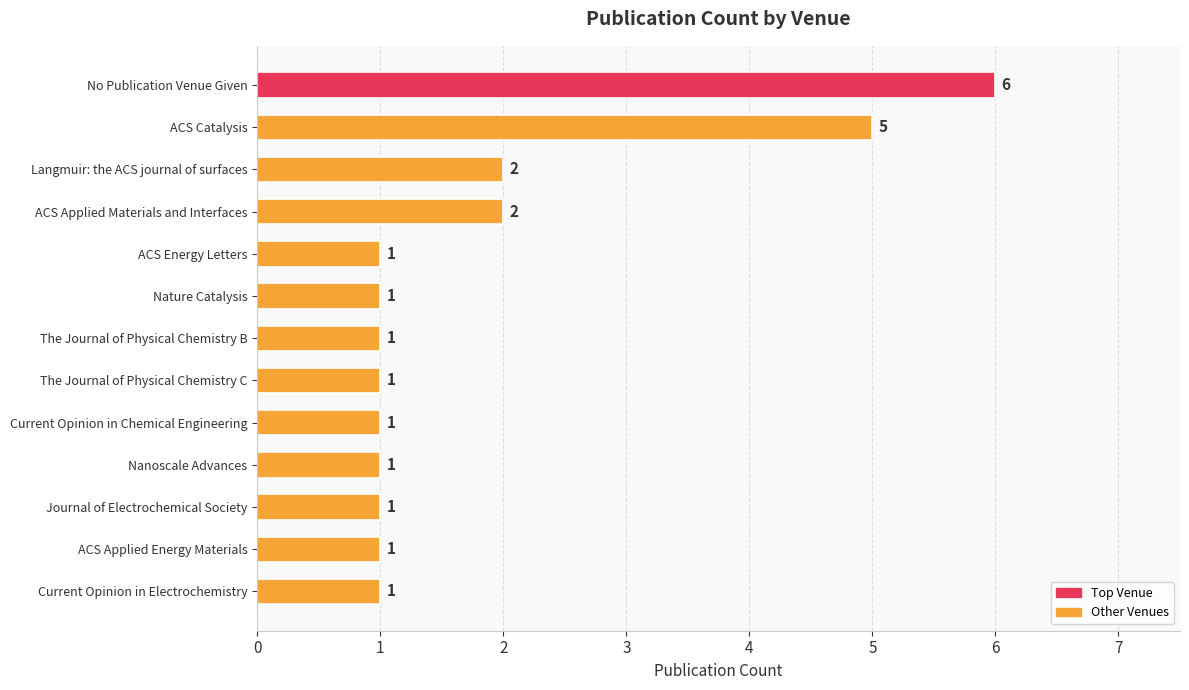

The value at The Journal of Physical Chemistry B is 1. True or false?

True